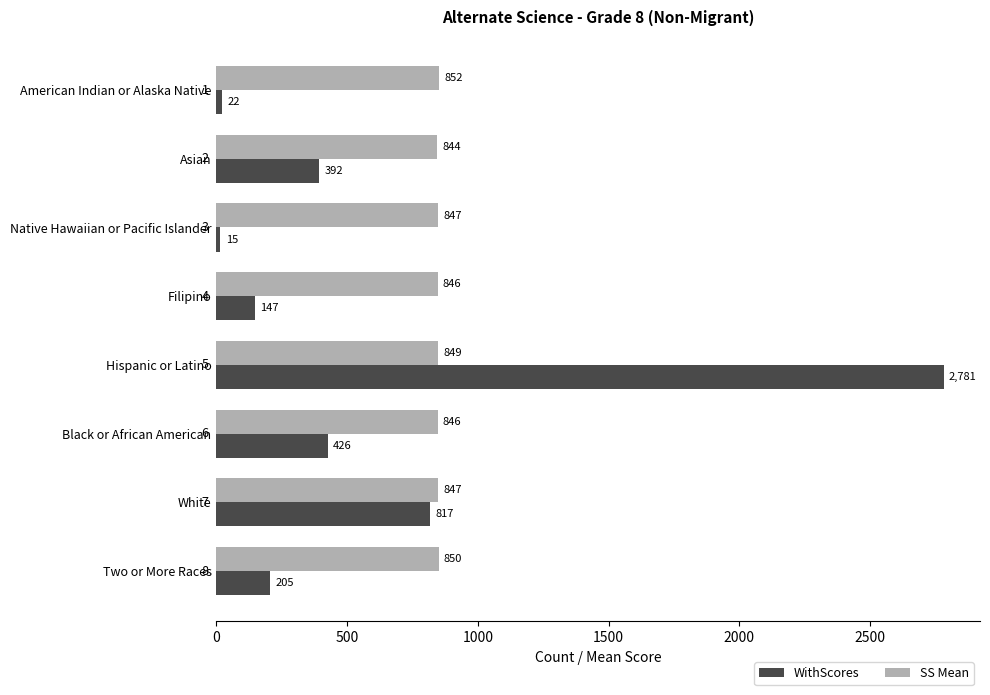

What is the highest value of the SS Mean series?

852